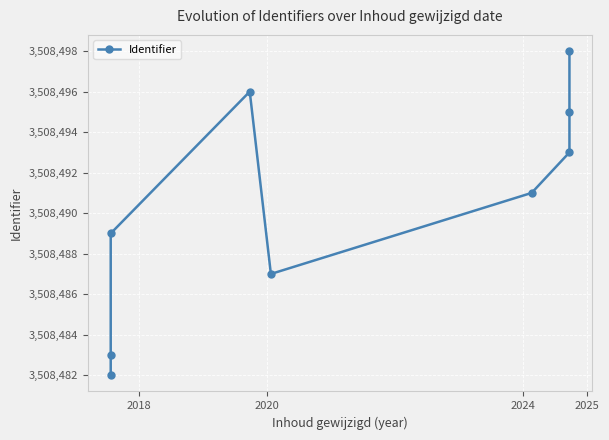

Reading left to right, transcribe all the data shown in this chart.

3508482	3508483	3508489	3508496	3508487	3508491	3508493	3508495	3508498